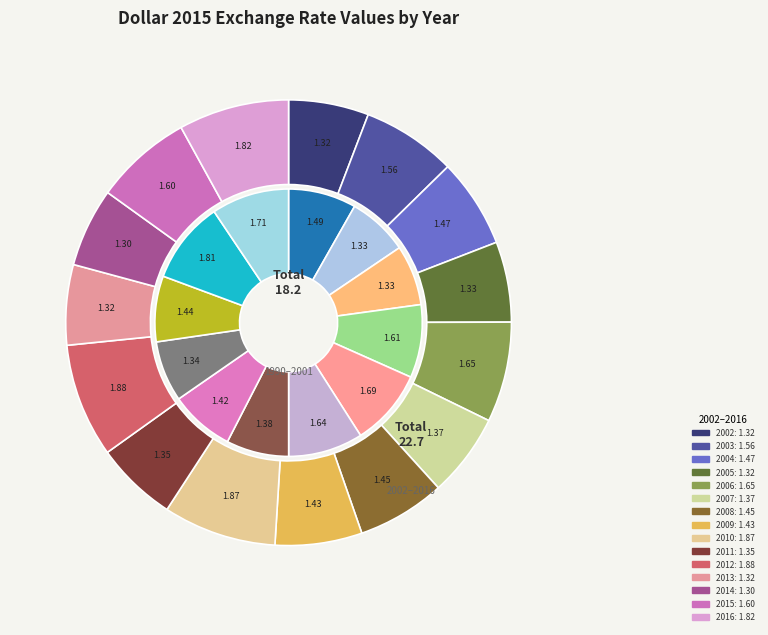

Which has a higher value, 2006 or 1994?

1994